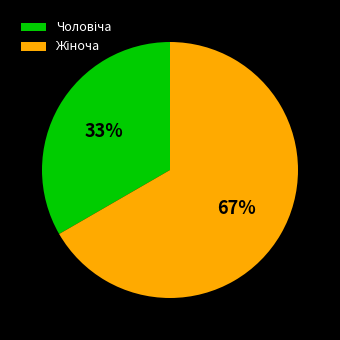

Is there any slice that represents more than half of the pie?

Yes